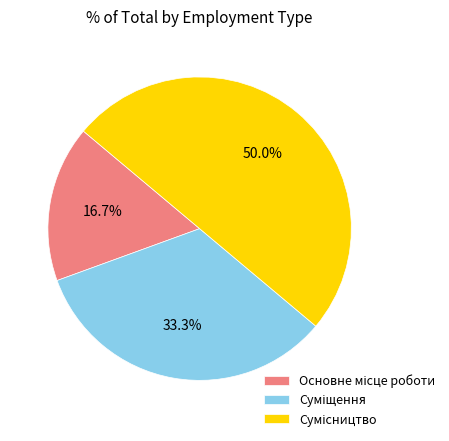

How much of the chart is everything except Основне місце роботи?

83.3%